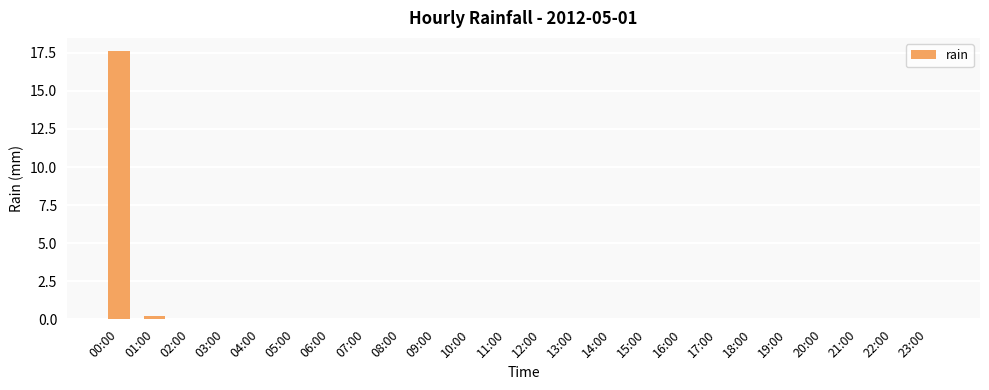

What is the change in value from 00:00 to 19:00?

-17.6